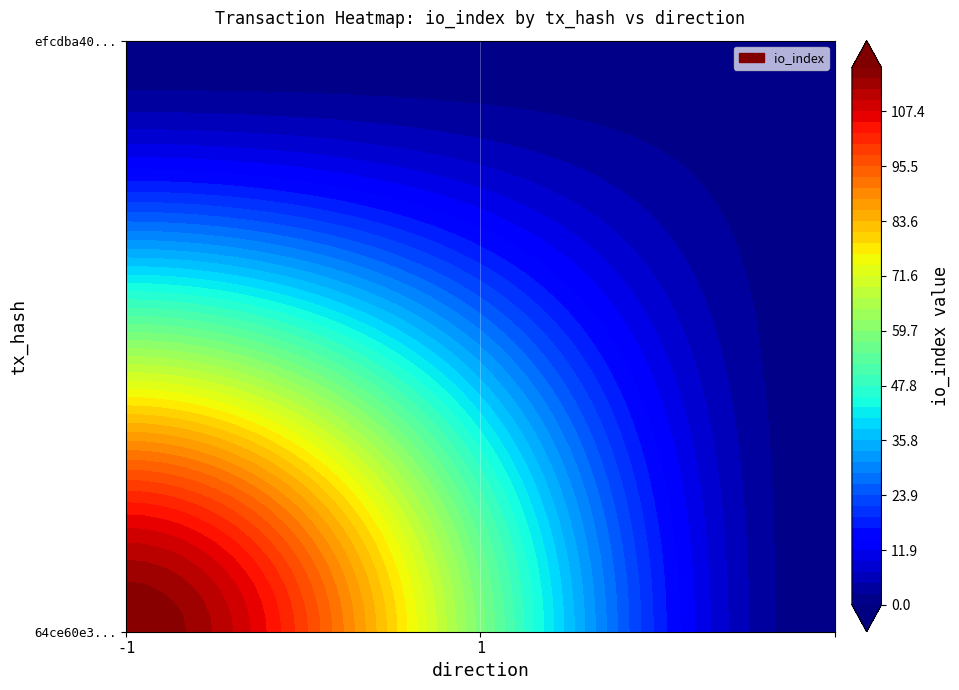

Reading right to left, transcribe all the data shown in this chart.

64ce60e3799194b6c234bc5c1c27b2f3c28254c: io_index=117	direction=-1
efcdba40bb21f94ebf6a4f1da15f1a37cdd6a07: io_index=1	direction=1